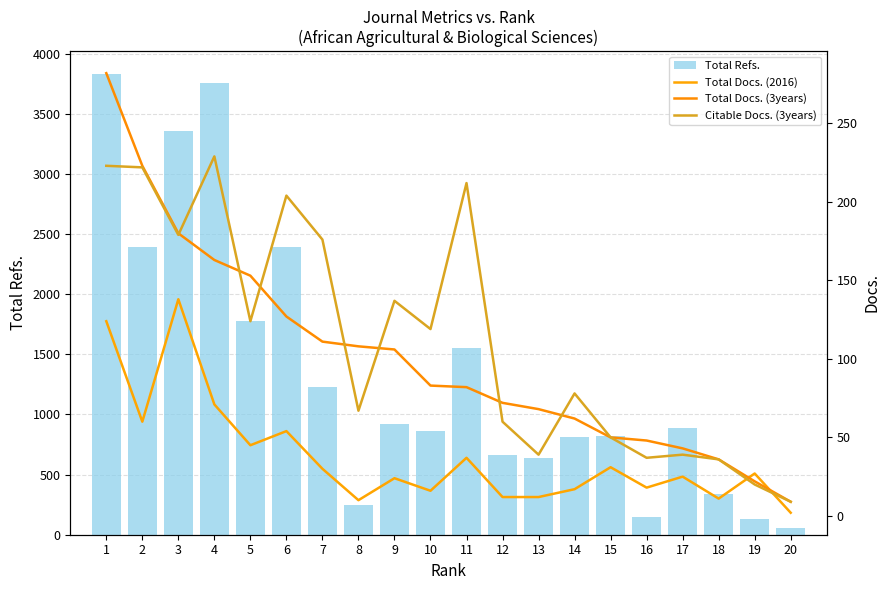

Which series has the largest range (max minus min)?

Total Refs.